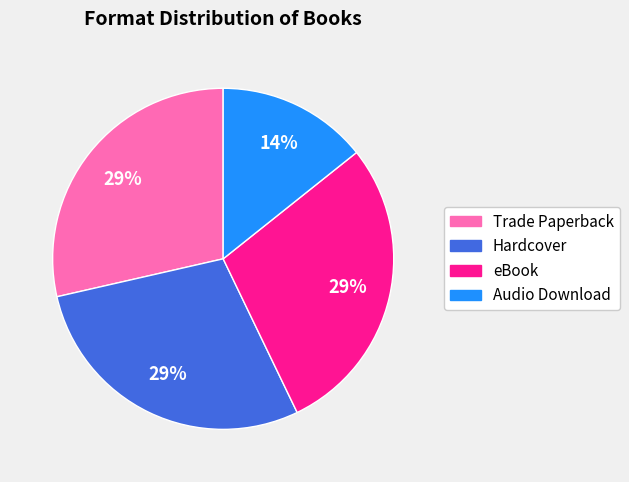

Do Audio Download and Trade Paperback together represent more than half of the pie?

No